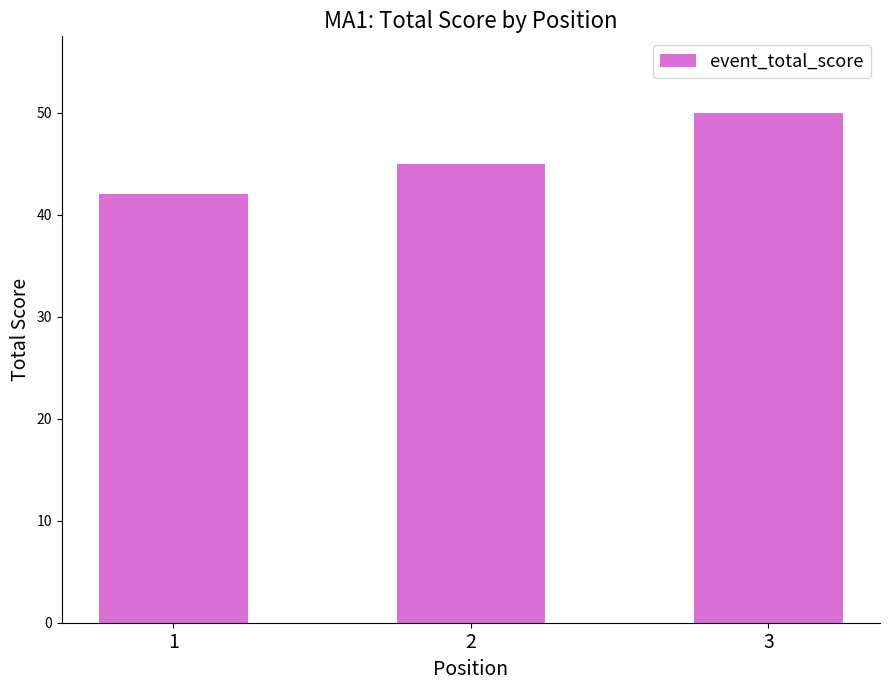

Rank the categories by value from highest to lowest.

3, 2, 1